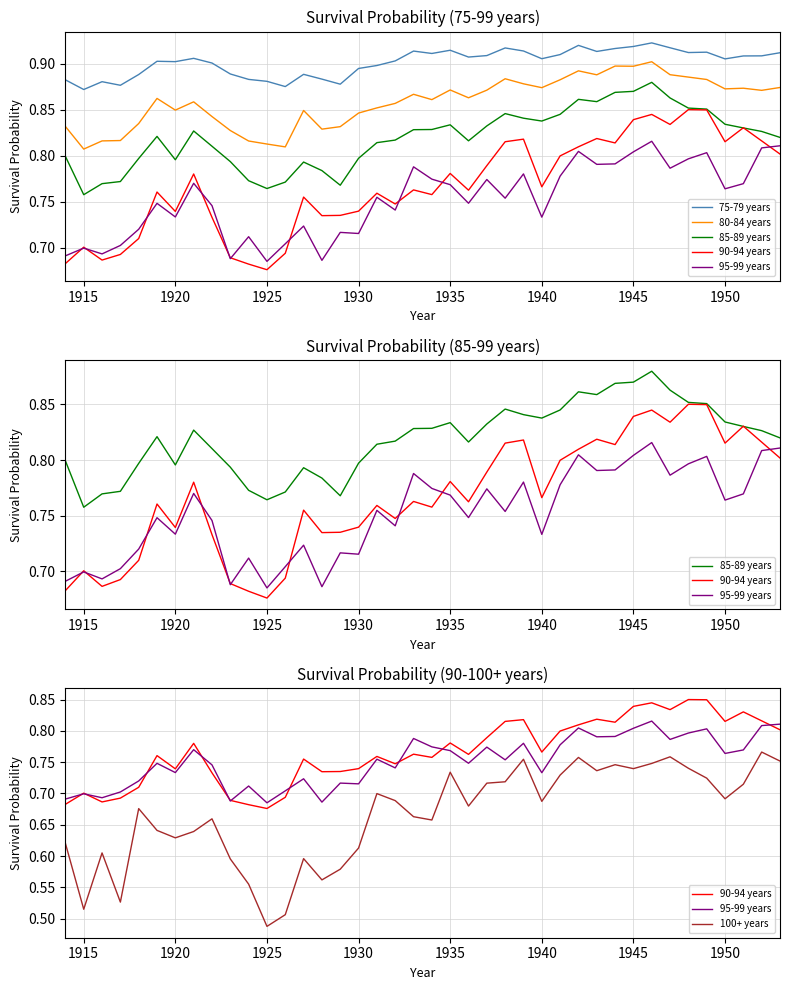

True or false: 75-79 years and 95-99 years intersect in this chart.

False